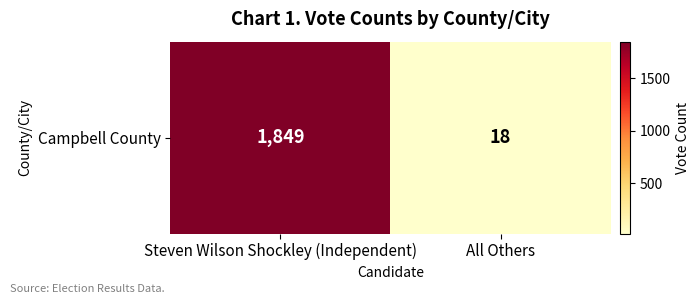

True or false: the data shows 18 at All Others.

True